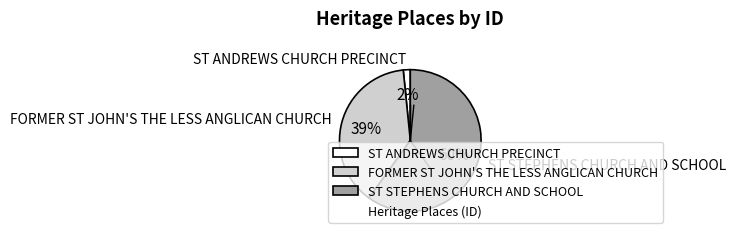

The ST STEPHENS CHURCH AND SCHOOL slice represents 67% of the pie. True or false?

False